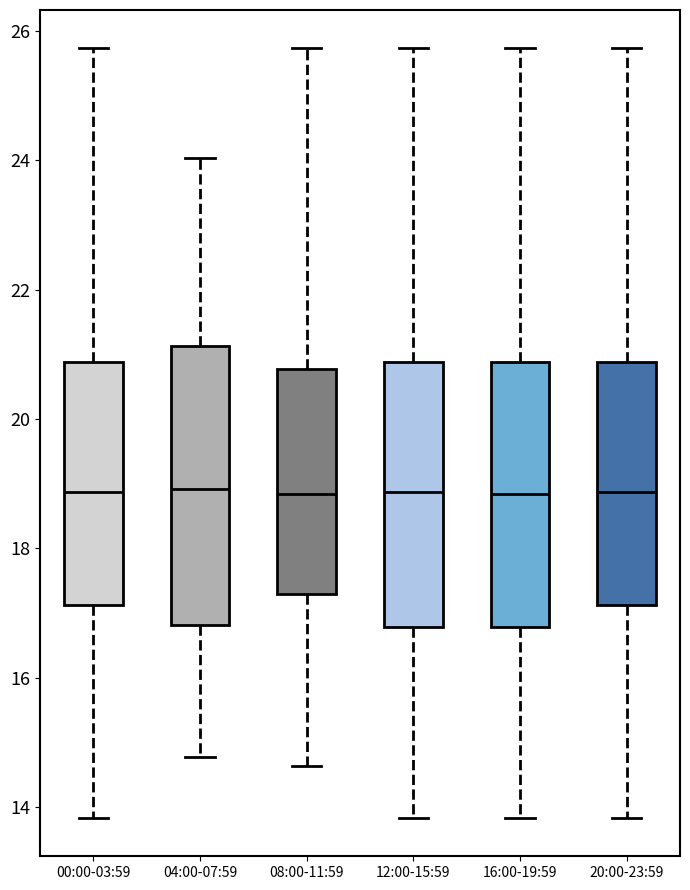

Reading left to right, read every box against the y-axis: the position of its median line, the range the box covers, and the ends of its whiskers. The values are not printed on the chart, so give them approximately, as read against the axis.

00:00-03:59: median 18.8, box 17.2 to 20.8, whiskers 13.8 to 25.8
04:00-07:59: median 19.0, box 16.8 to 21.2, whiskers 14.8 to 24.0
08:00-11:59: median 18.8, box 17.2 to 20.8, whiskers 14.6 to 25.8
12:00-15:59: median 18.8, box 16.8 to 20.8, whiskers 13.8 to 25.8
16:00-19:59: median 18.8, box 16.8 to 20.8, whiskers 13.8 to 25.8
20:00-23:59: median 18.8, box 17.2 to 20.8, whiskers 13.8 to 25.8